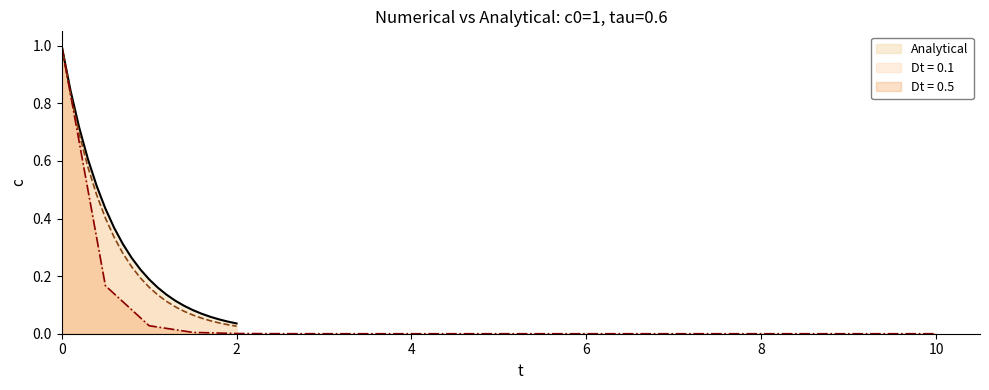

Reading left to right, list all the values displayed in this chart.

Analytical: 1.0	0.8	0.7	0.6	0.5	0.4	0.4	0.3	0.3	0.2	0.2	0.2	0.1	0.1	0.1	0.1	0.1	0.1	0.0	0.0	0.0
Dt = 0.1: 1.0	0.8	0.7	0.6	0.5	0.4	0.3	0.3	0.2	0.2	0.2	0.1	0.1	0.1	0.1	0.1	0.1	0.0	0.0	0.0	0.0
Dt = 0.5: 1.0	0.2	0.0	0.0	0.0	0.0	0.0	0.0	0.0	0.0	0.0	0.0	0.0	0.0	0.0	0.0	0.0	0.0	0.0	0.0	0.0